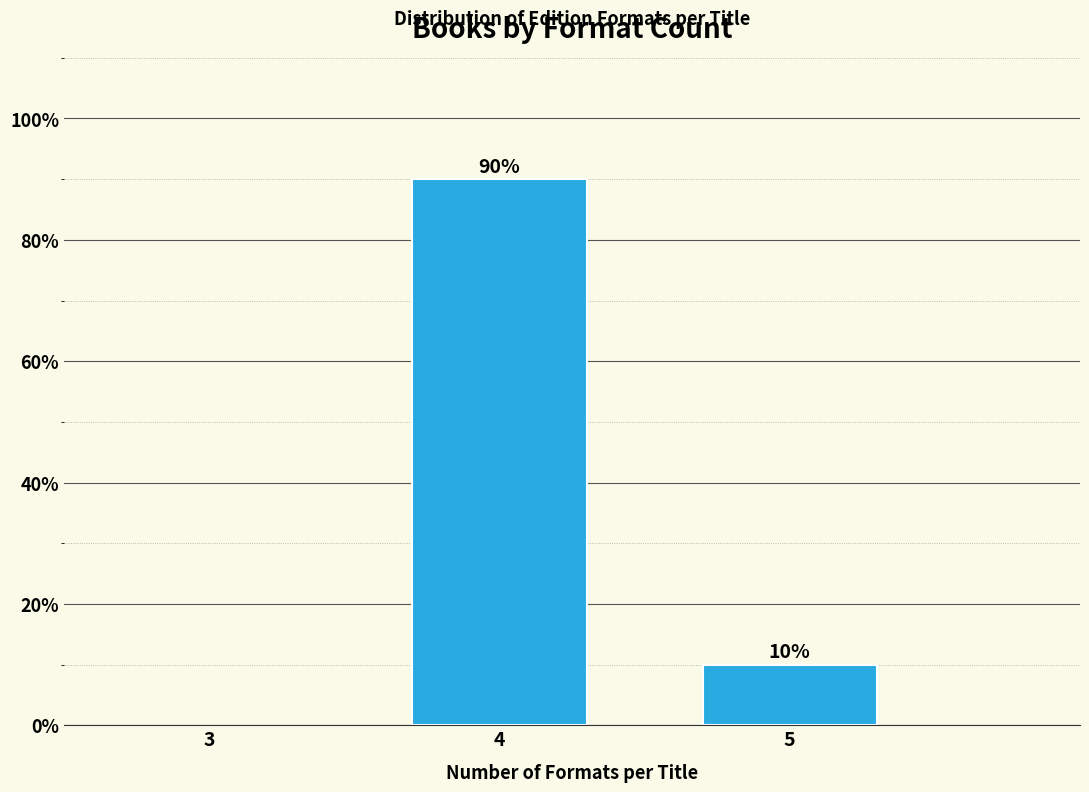

Reading right to left, list all the values displayed in this chart.

10	90